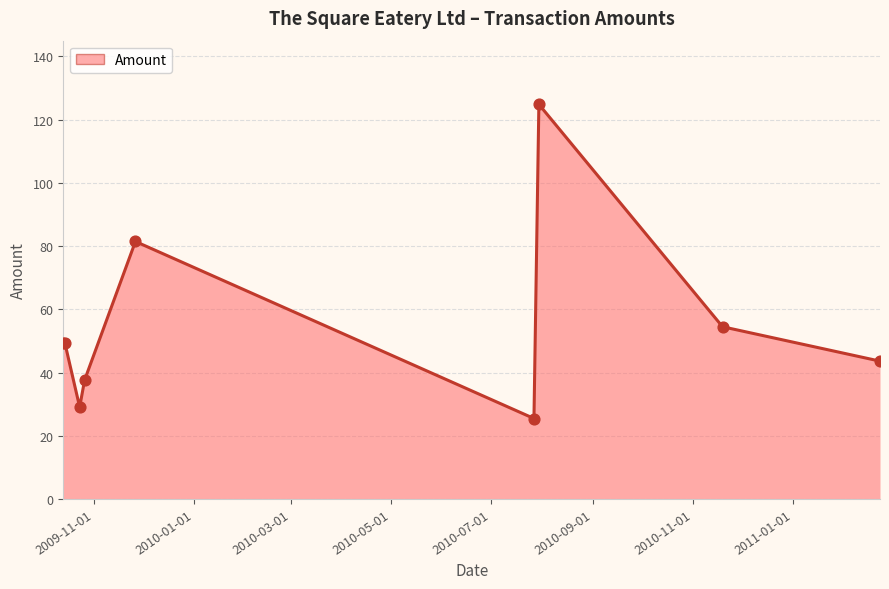

What is the difference between the maximum and minimum values?

99.4